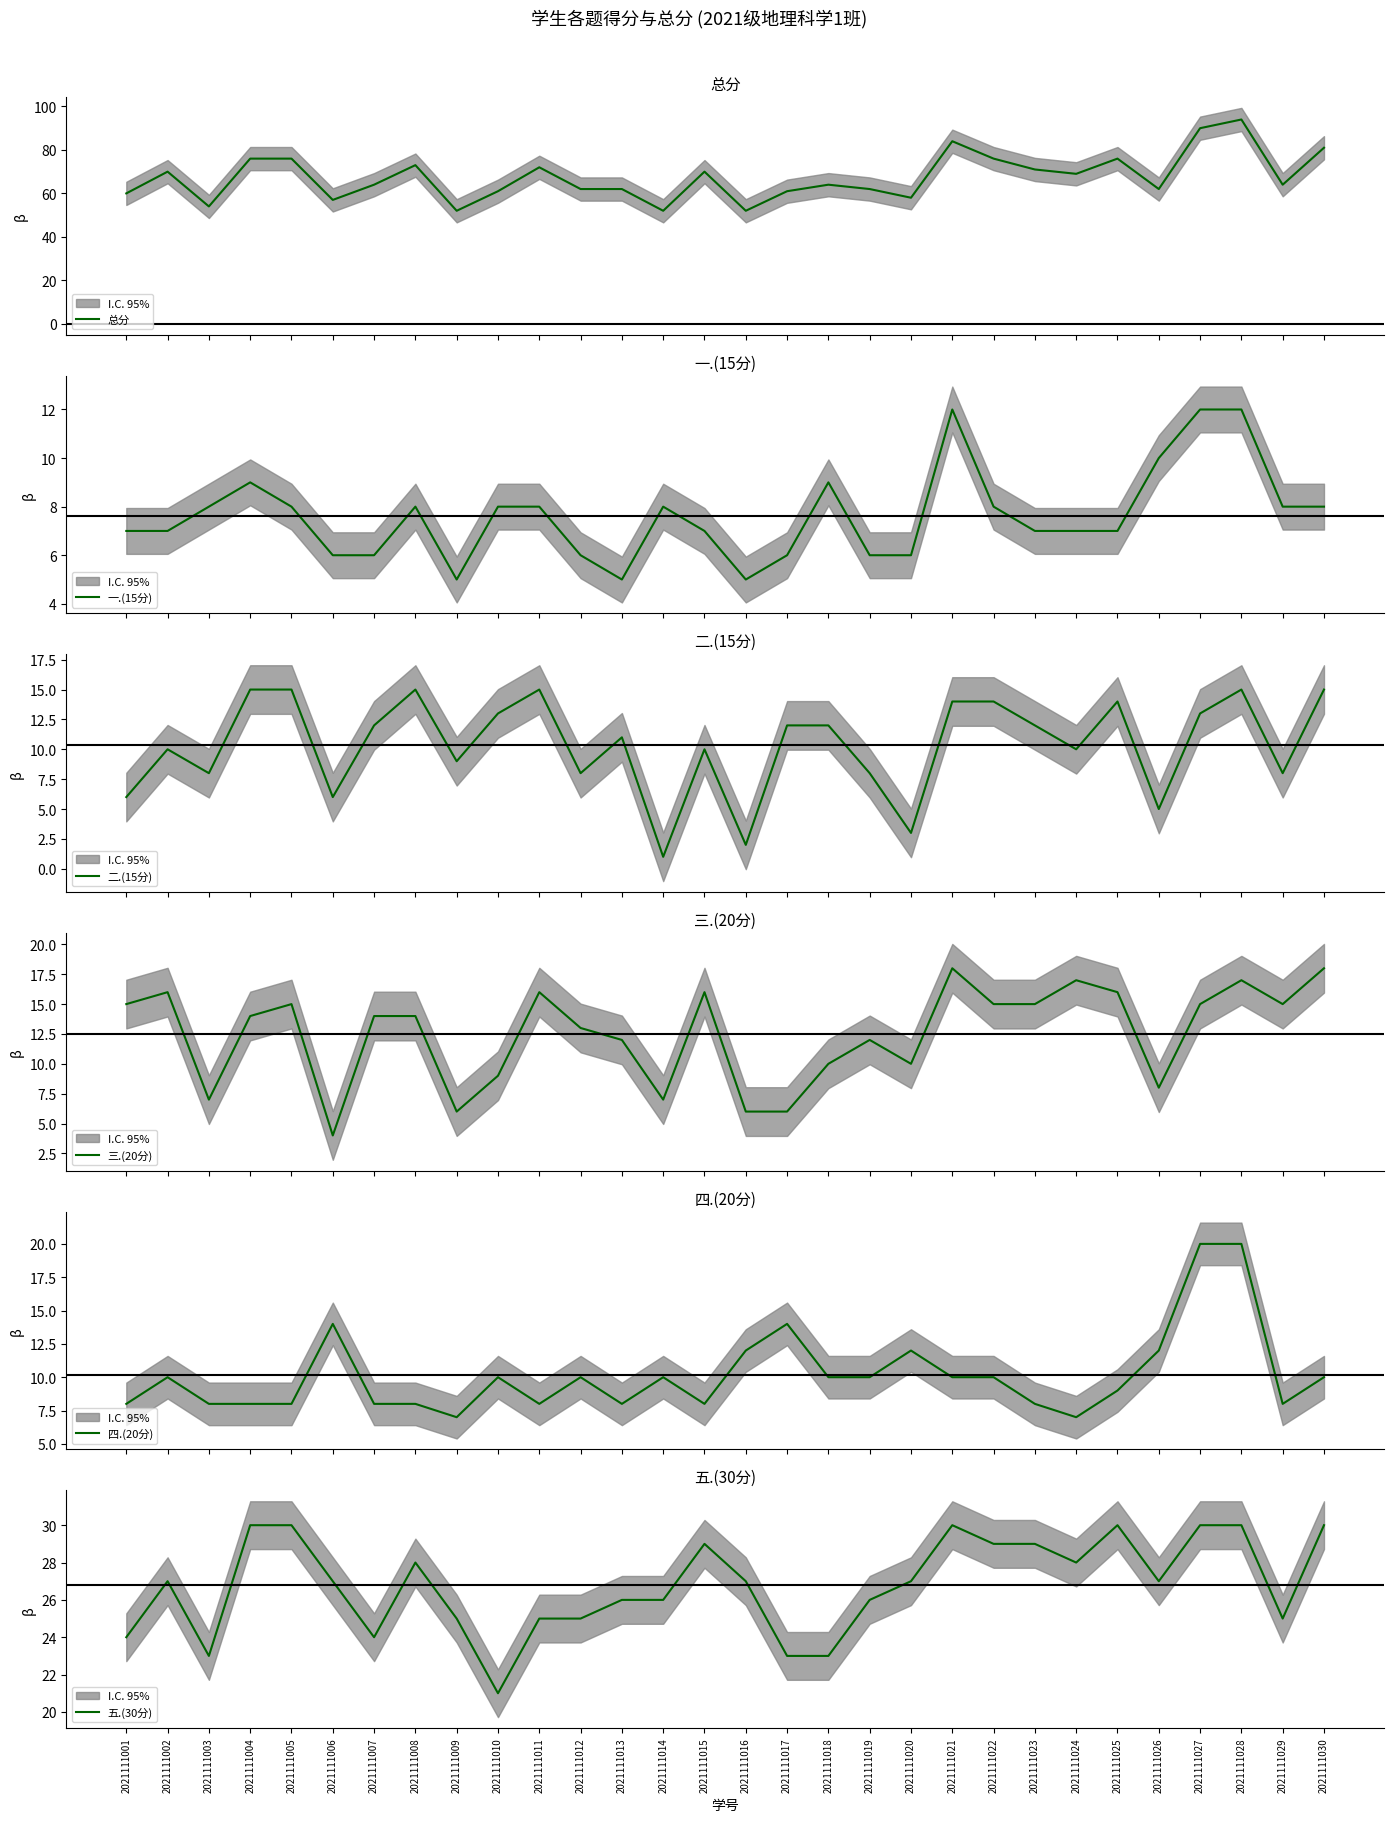

Is it true that 五.(30分) equals 25 at 2021111011?

True